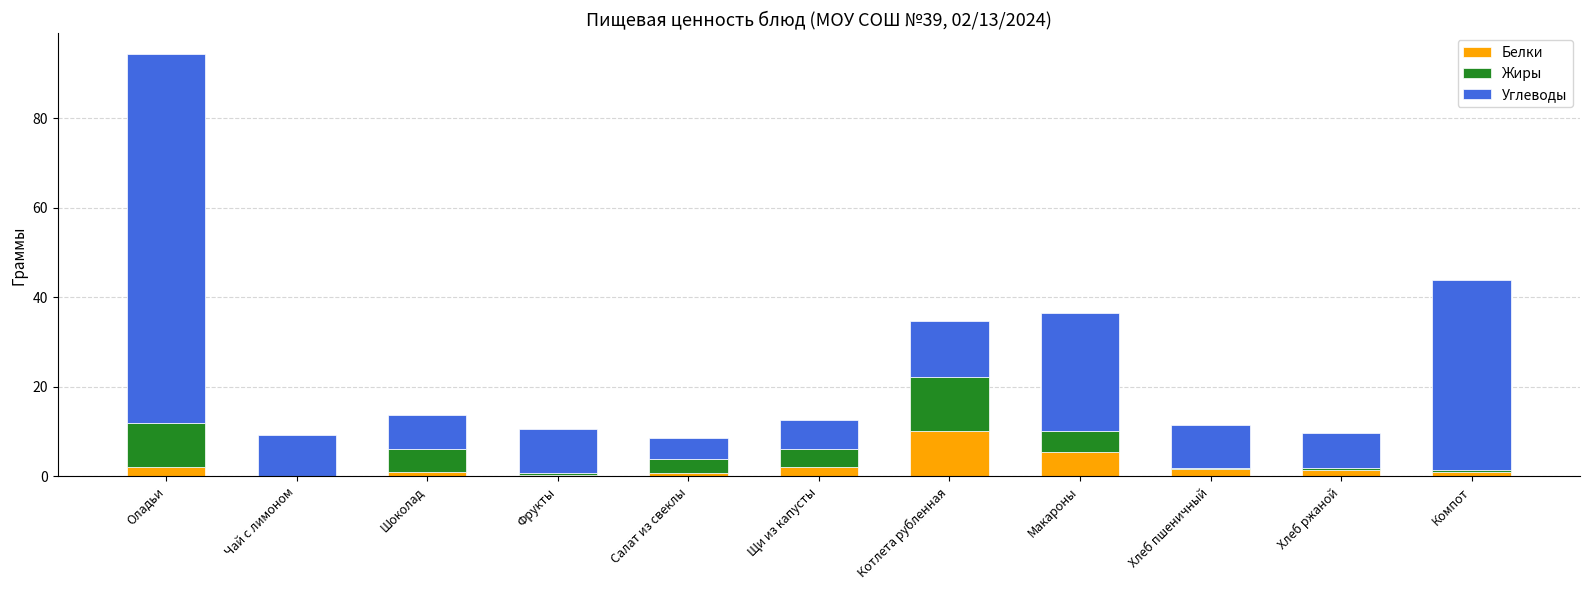

What is the total value across all series at Макароны?

36.5